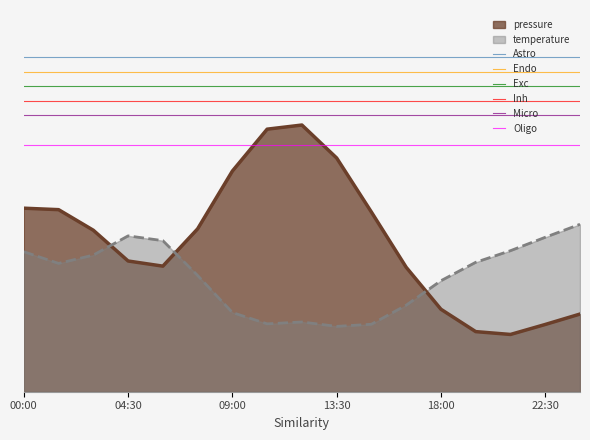

Reading left to right, what are all the values shown in this chart?

Astro: 0.9	0.9
Endo: 0.9	0.9
Exc: 0.8	0.8
Inh: 0.8	0.8
Micro: 0.8	0.8
Oligo: 0.7	0.7